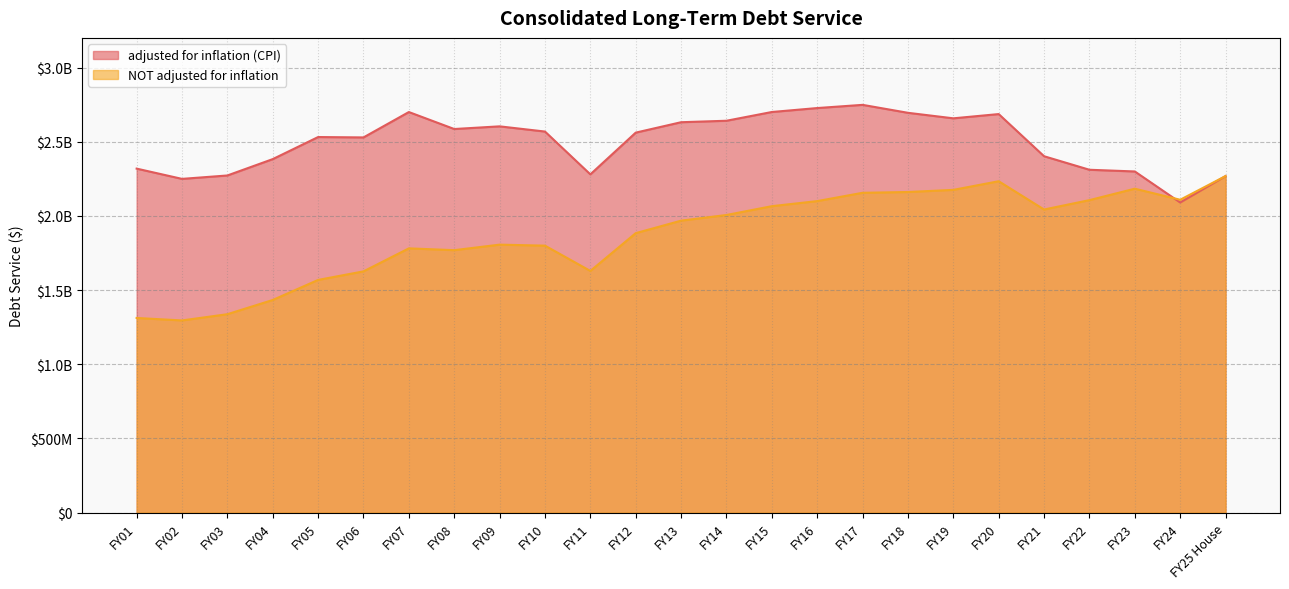

Reading right to left, transcribe all the data shown in this chart.

adjusted for inflation (CPI): 2268558671	2090489060	2299642003	2311076957	2402287353	2686474589	2657832797	2694980541	2748602785	2727066902	2700419688	2641472489	2631580414	2561428018	2280127096	2568660746	2603718525	2585734645	2700159615	2529112891	2531650638	2382910112	2272583877	2249636002	2318828629
NOT adjusted for inflation: 2268558671	2108969650	2183502131	2106418567	2043185688	2233761084	2175561639	2161164639	2155838517	2099880631	2065637260	2006191904	1968056853	1883842211	1629110803	1799564198	1806346000	1769093701	1781299000	1626196000	1568573000	1433350000	1337485000	1295441000	1312052000